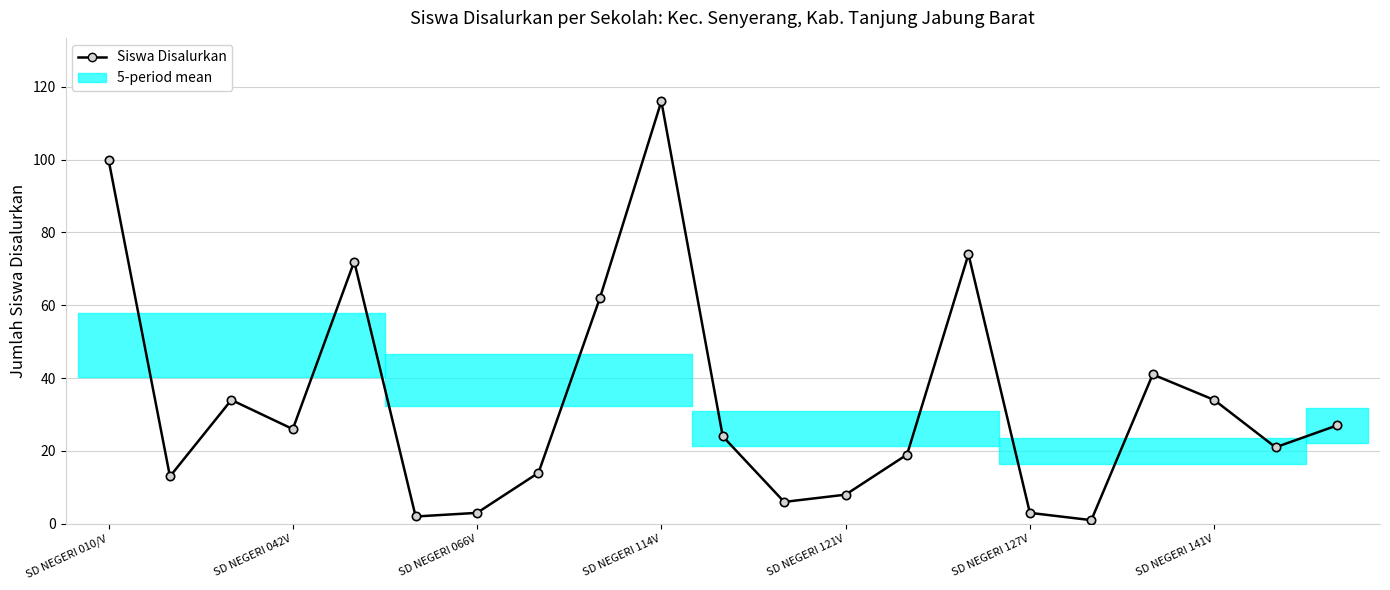

Rank the categories by value from highest to lowest.

9, SD NEGERI 010/V, 14, SD NEGERI 121V, 8, 17, SD NEGERI 066V, 18, 20, SD NEGERI 114V, 10, 19, 13, 7, SD NEGERI 042V, 12, 11, SD NEGERI 141V, 15, SD NEGERI 127V, 16